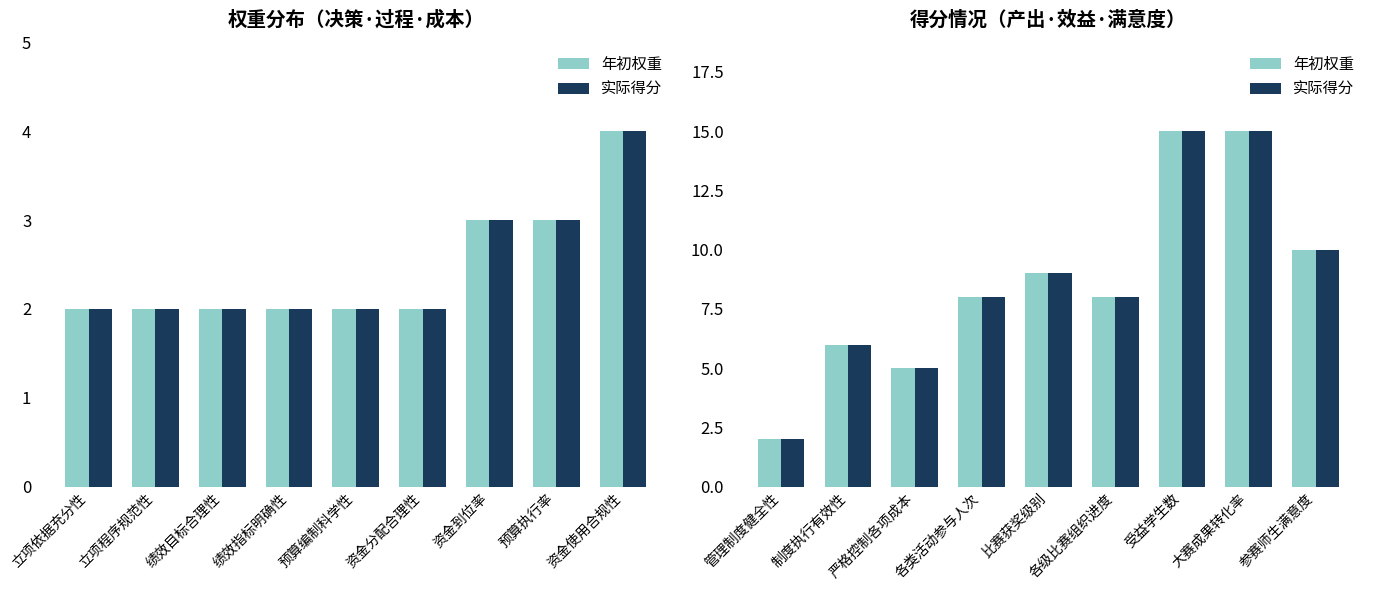

Does the chart contain stacked bars?

No